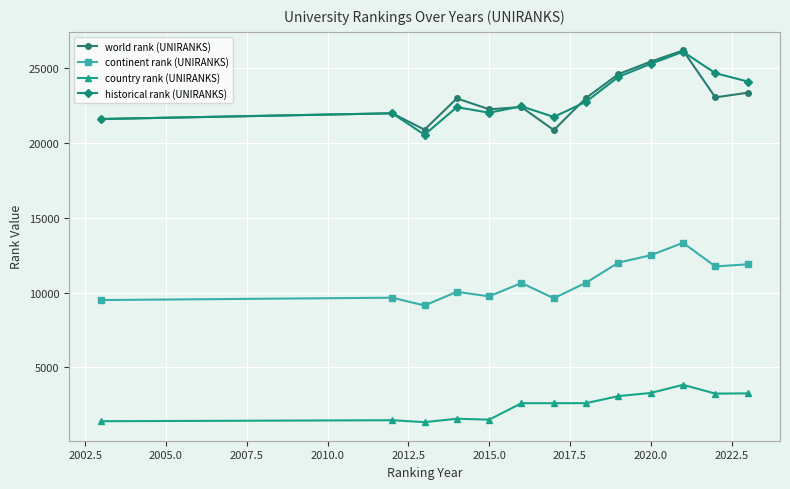

True or false: continent rank (UNIRANKS) has more than 2 points higher than both neighbors.

True